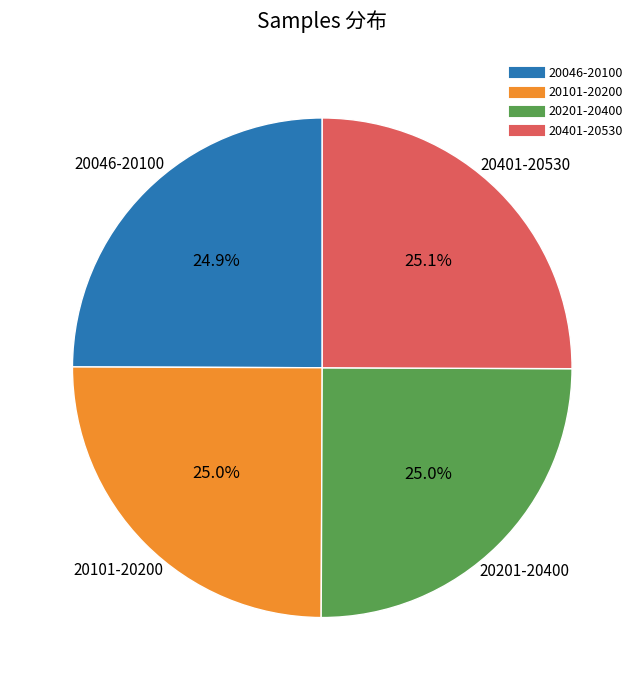

Does any single category account for the majority?

No